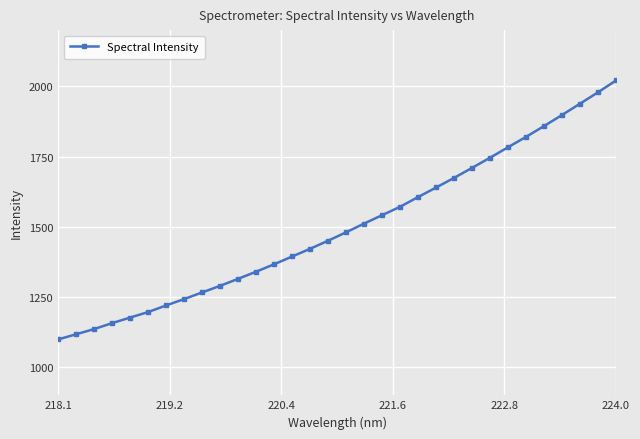

What is the value of the 13th point from the left?

1366.6